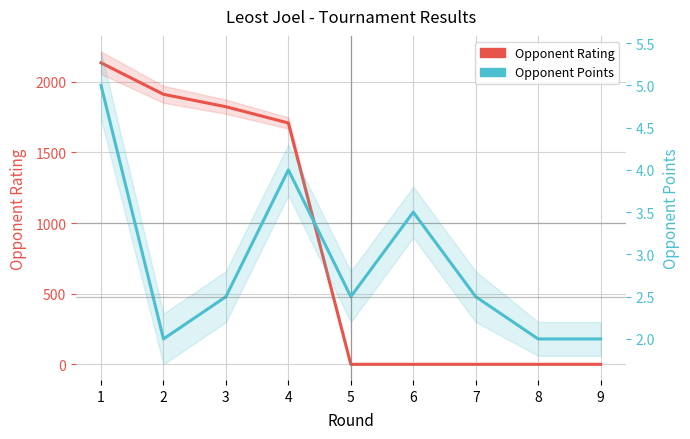

What value does the Opponent Rating series have at 4?

1709.0